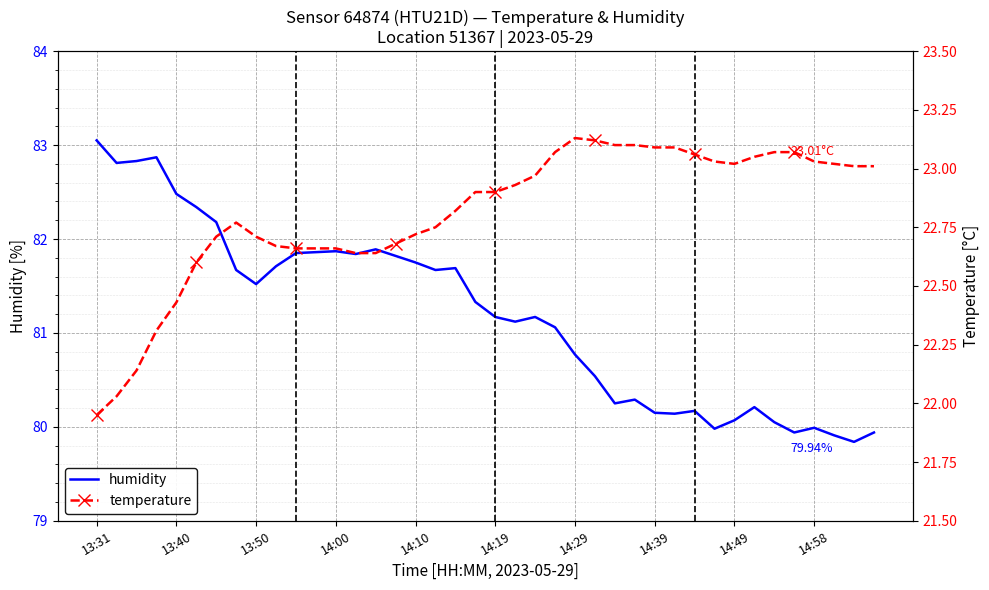

What is the average value of the temperature series?

22.8